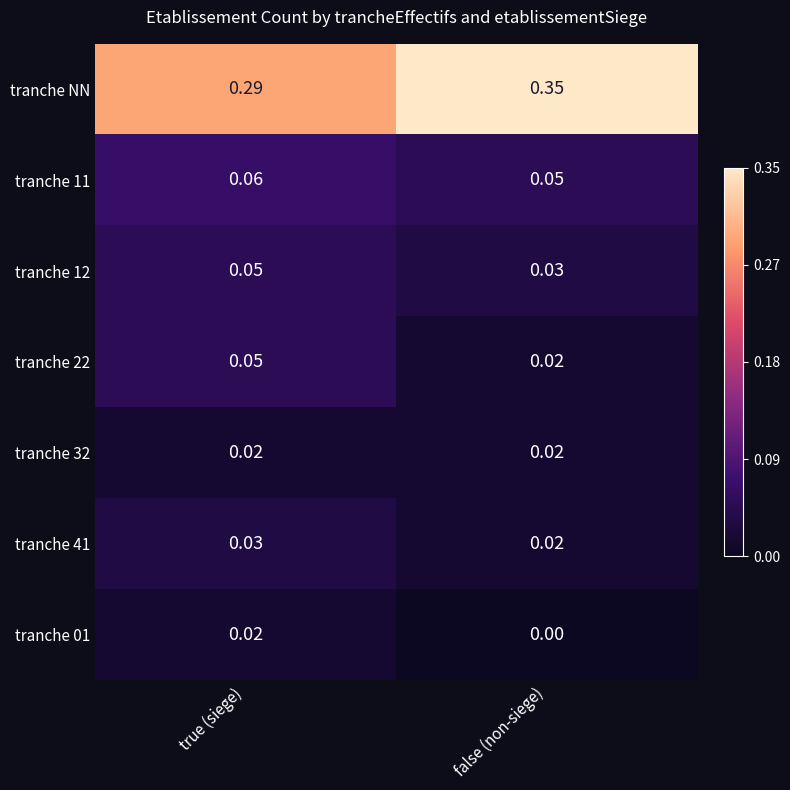

Between true (siege) and false (non-siege), which series saw the biggest shift?

tranche NN